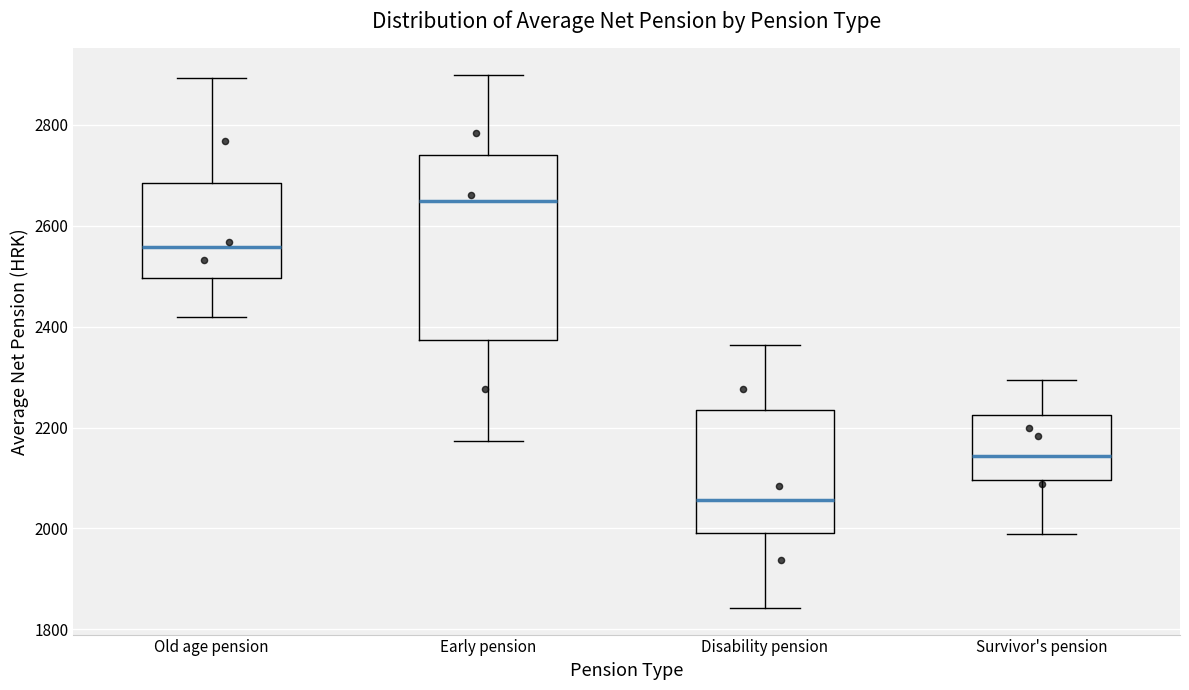

Which box has the lowest median line?

Disability pension